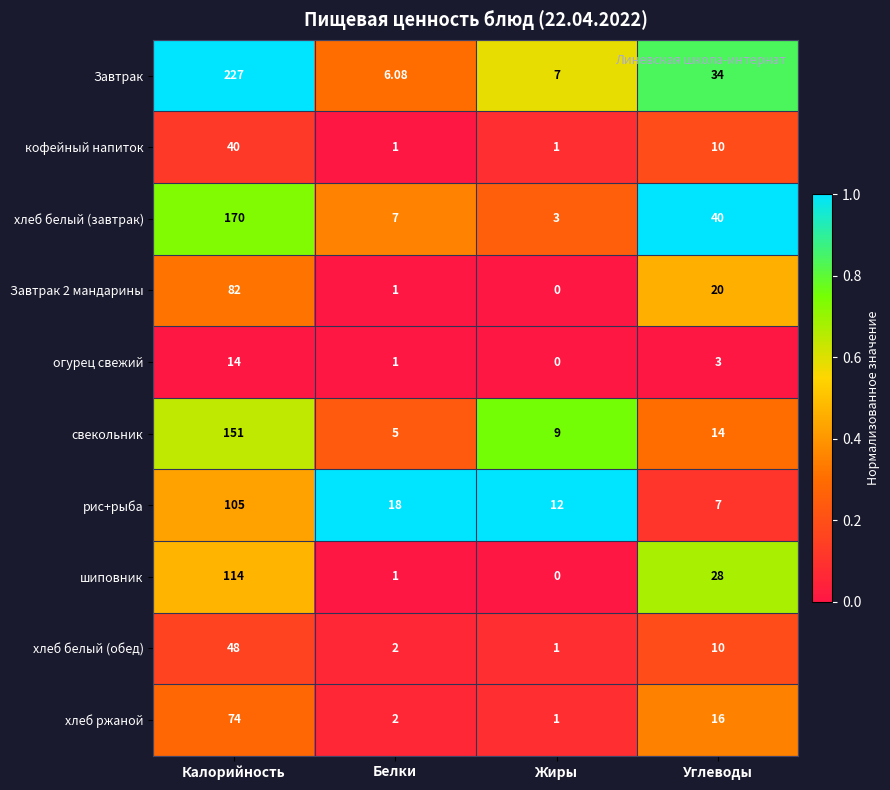

Rank the series by their maximum value, from highest to lowest.

Завтрак, хлеб белый (завтрак), свекольник, шиповник, рис+рыба, Завтрак 2 мандарины, хлеб ржаной, хлеб белый (обед), кофейный напиток, огурец свежий